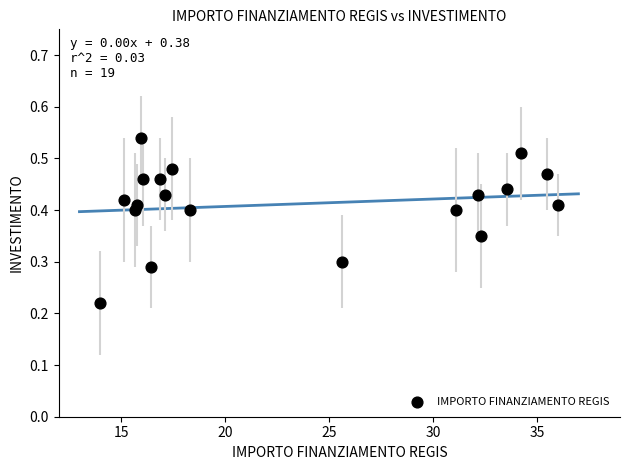

What is the range of X values (max minus min)?

22.0